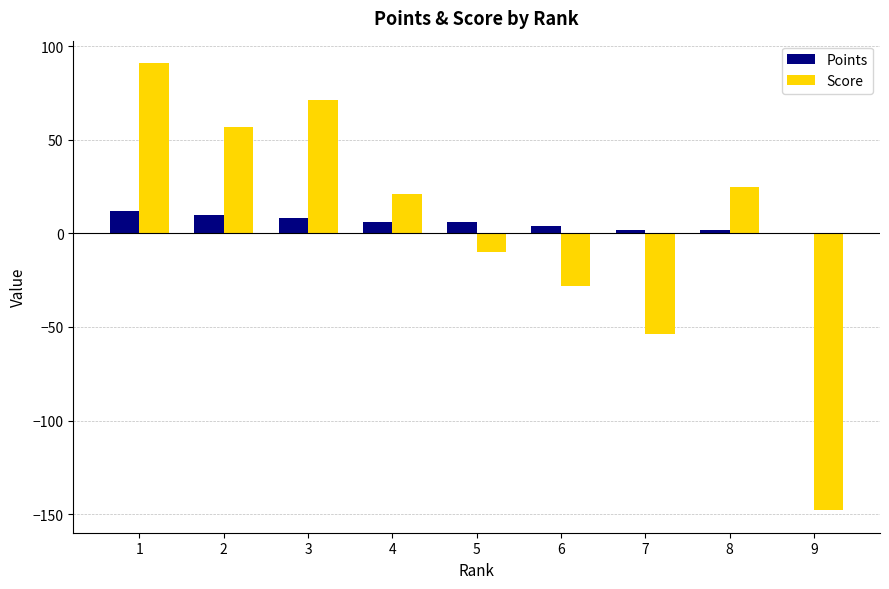

At which category is the sum across all series the highest?

1